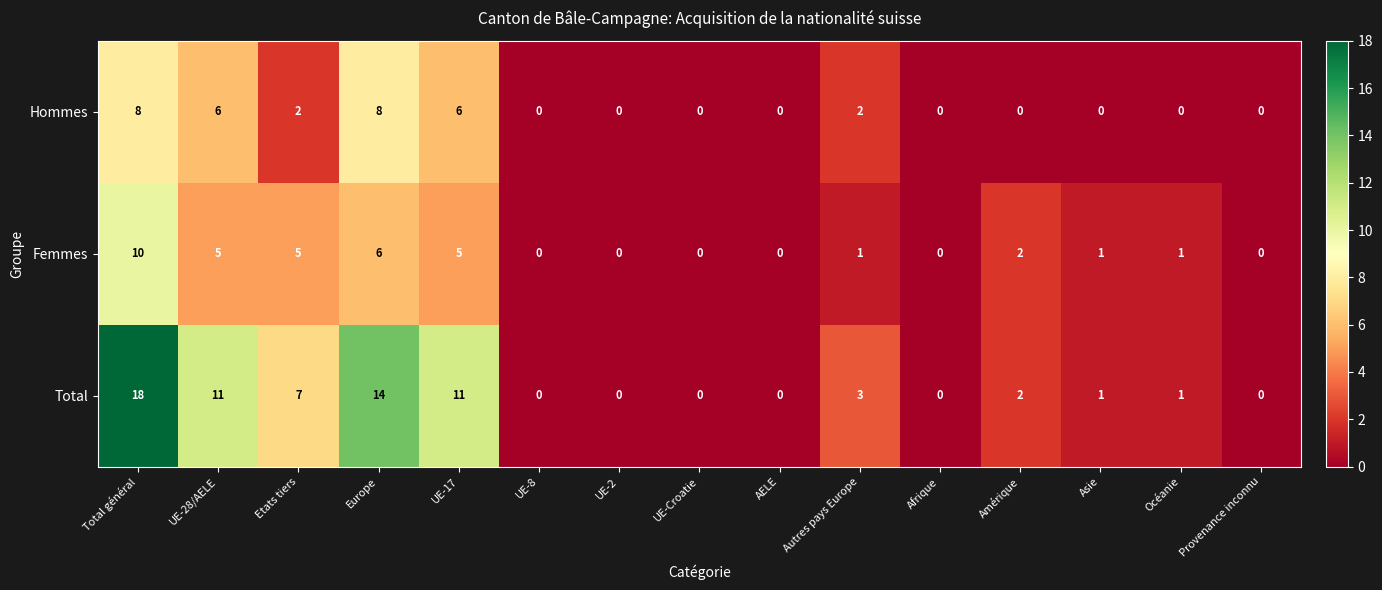

Which series has the widest spread of values?

Total